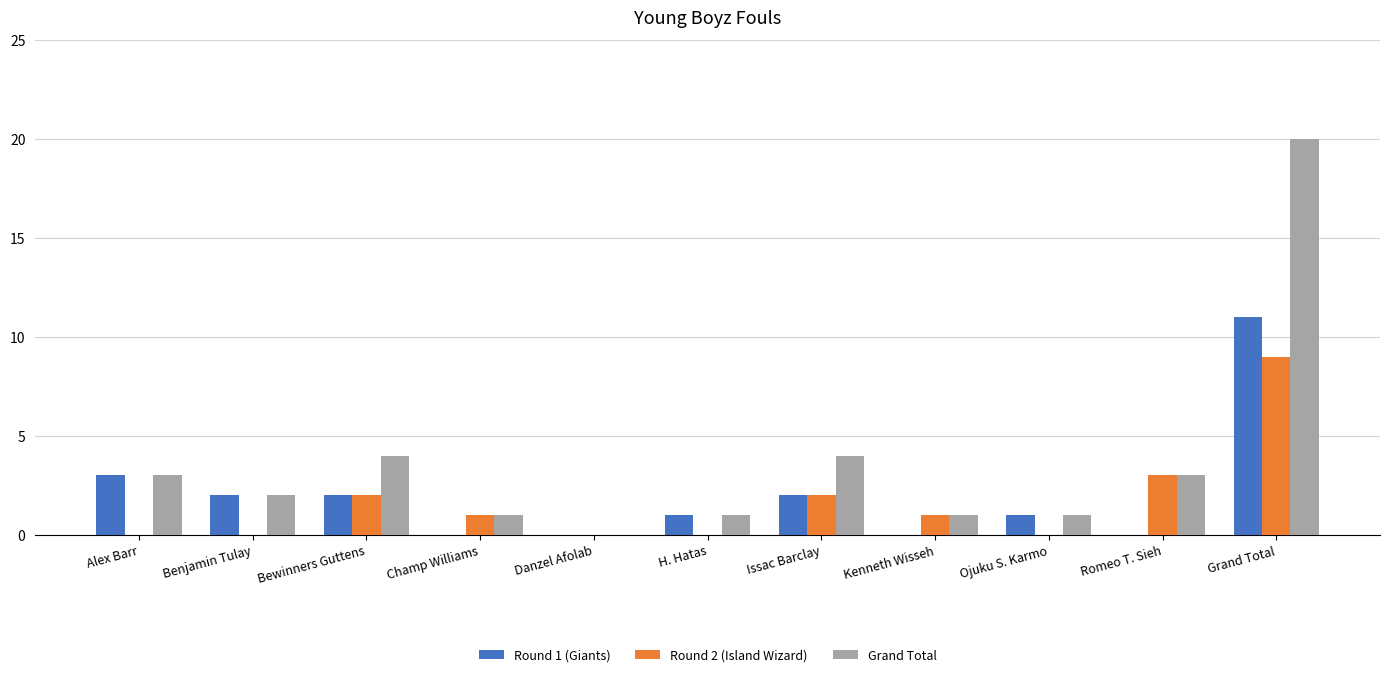

At which category does the chart reach its peak across all series?

Grand Total